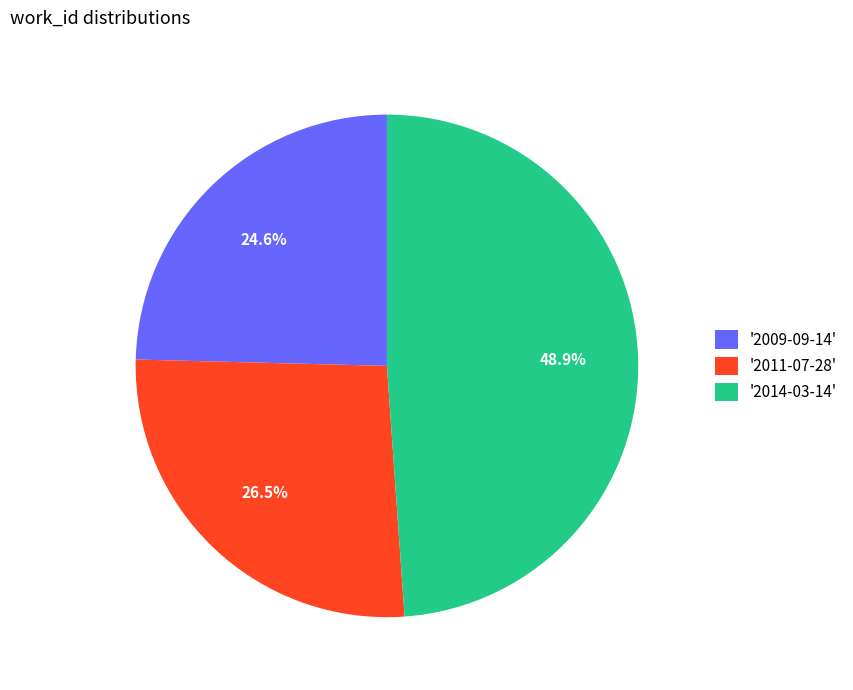

Is '2014-03-14' the majority of the pie?

No